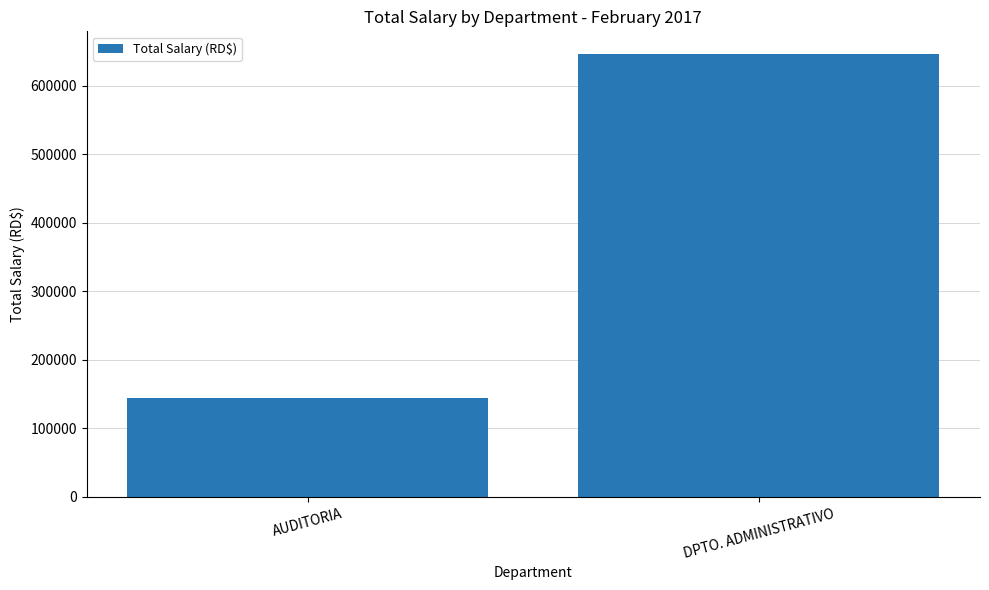

How many series are shown in this chart?

1